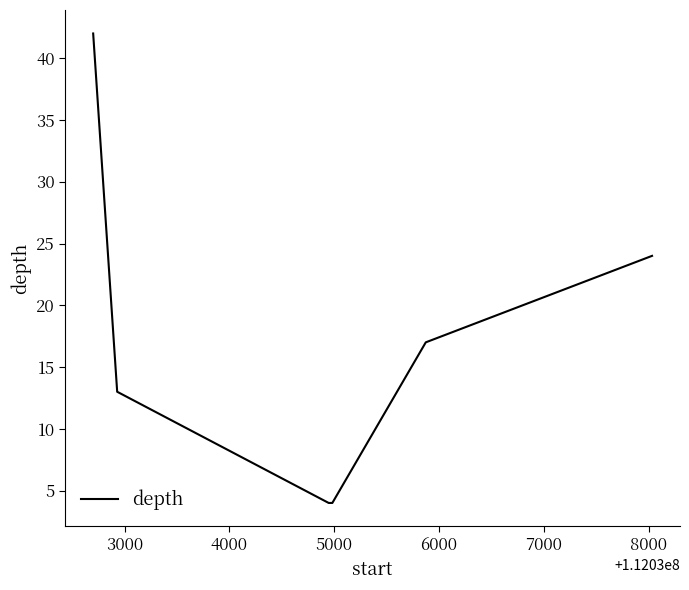

What is the greatest value displayed?

42